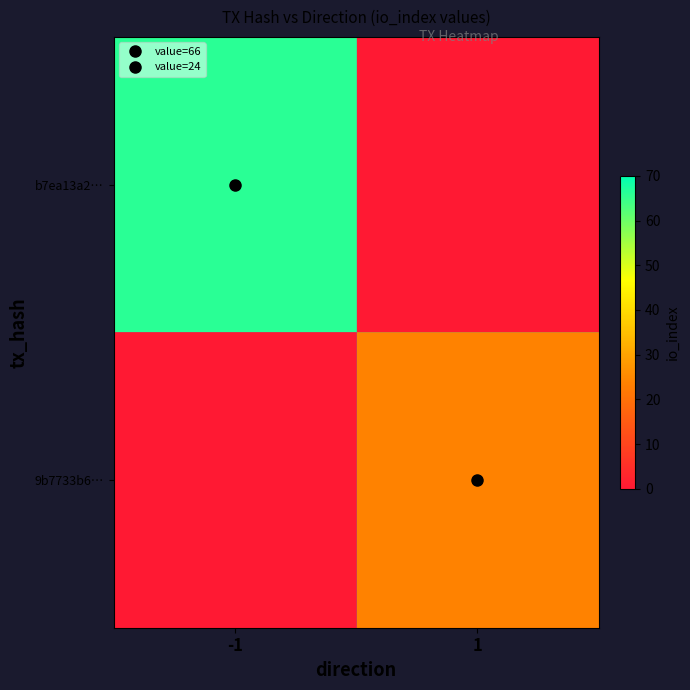

How many categories are shown in the chart?

2